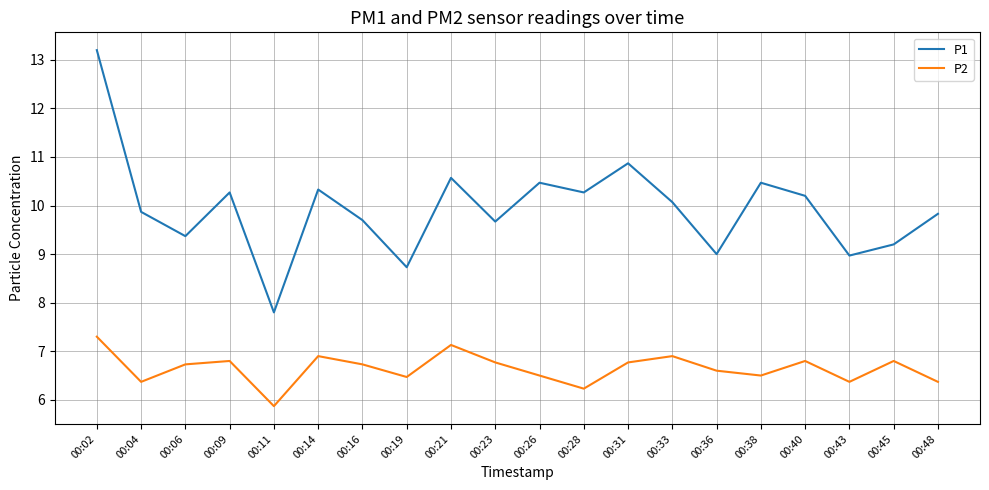

Reading left to right, list all the values displayed in this chart.

P1: 00:02=13.2	00:04=9.9	00:06=9.4	00:09=10.3	00:11=7.8	00:14=10.3	00:16=9.7	00:19=8.7	00:21=10.6	00:23=9.7	00:26=10.5	00:28=10.3	00:31=10.9	00:33=10.1	00:36=9.0	00:38=10.5	00:40=10.2	00:43=9.0	00:45=9.2	00:48=9.8
P2: 00:02=7.3	00:04=6.4	00:06=6.7	00:09=6.8	00:11=5.9	00:14=6.9	00:16=6.7	00:19=6.5	00:21=7.1	00:23=6.8	00:26=6.5	00:28=6.2	00:31=6.8	00:33=6.9	00:36=6.6	00:38=6.5	00:40=6.8	00:43=6.4	00:45=6.8	00:48=6.4